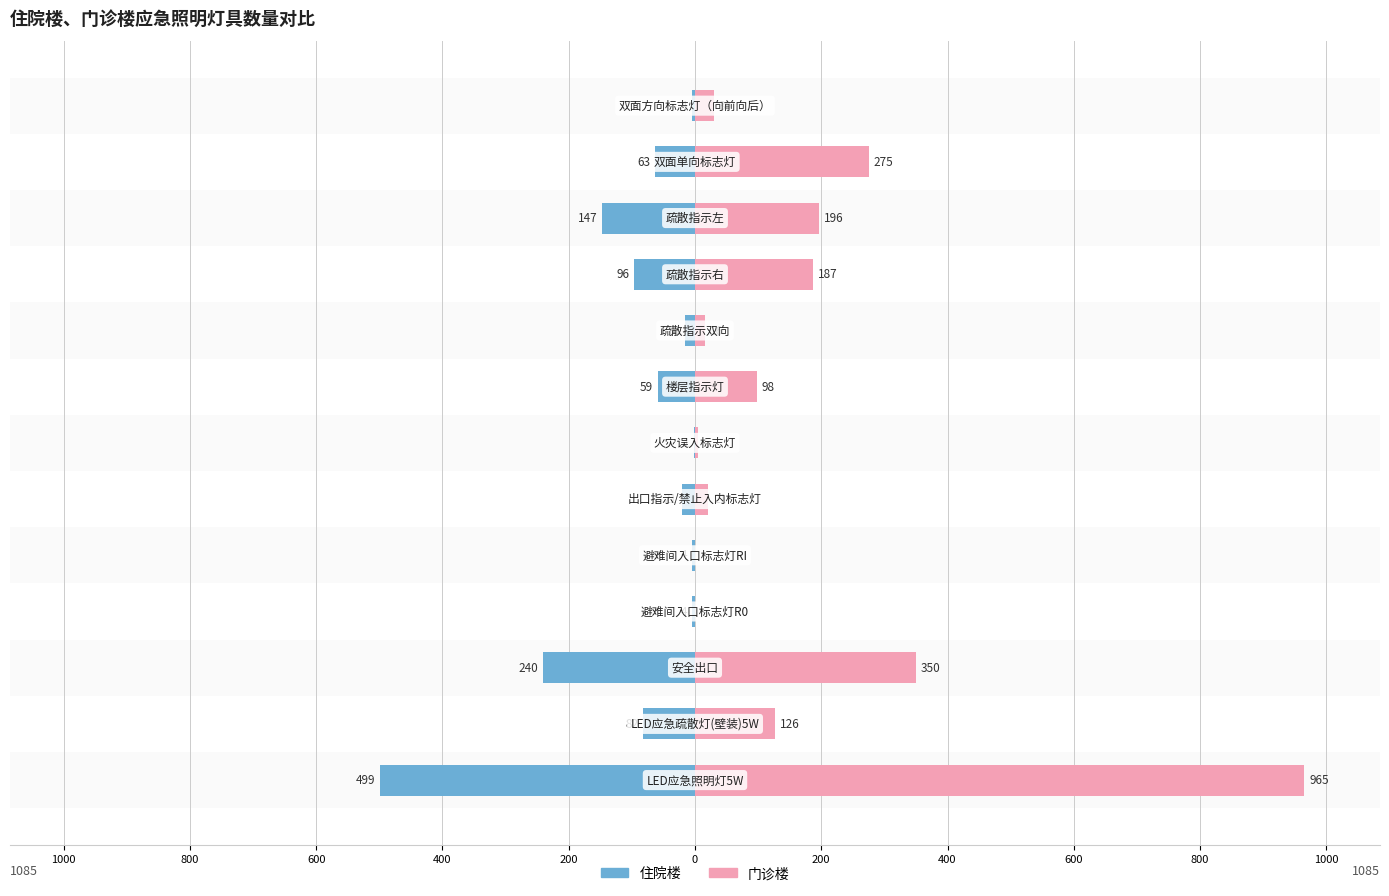

How many groups of bars are there?

13